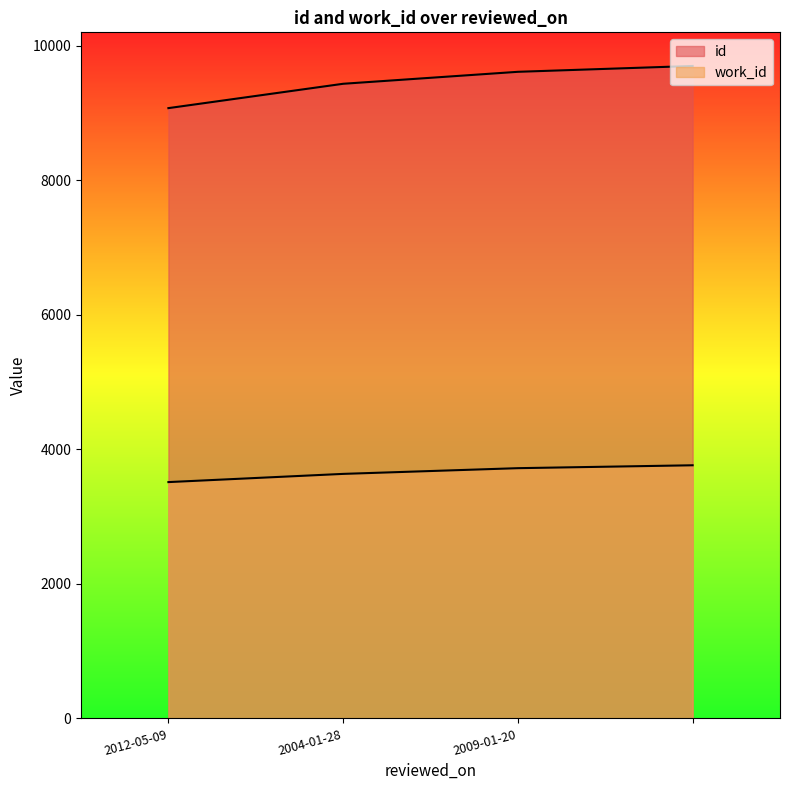

How many values in the id series are below 9615?

2